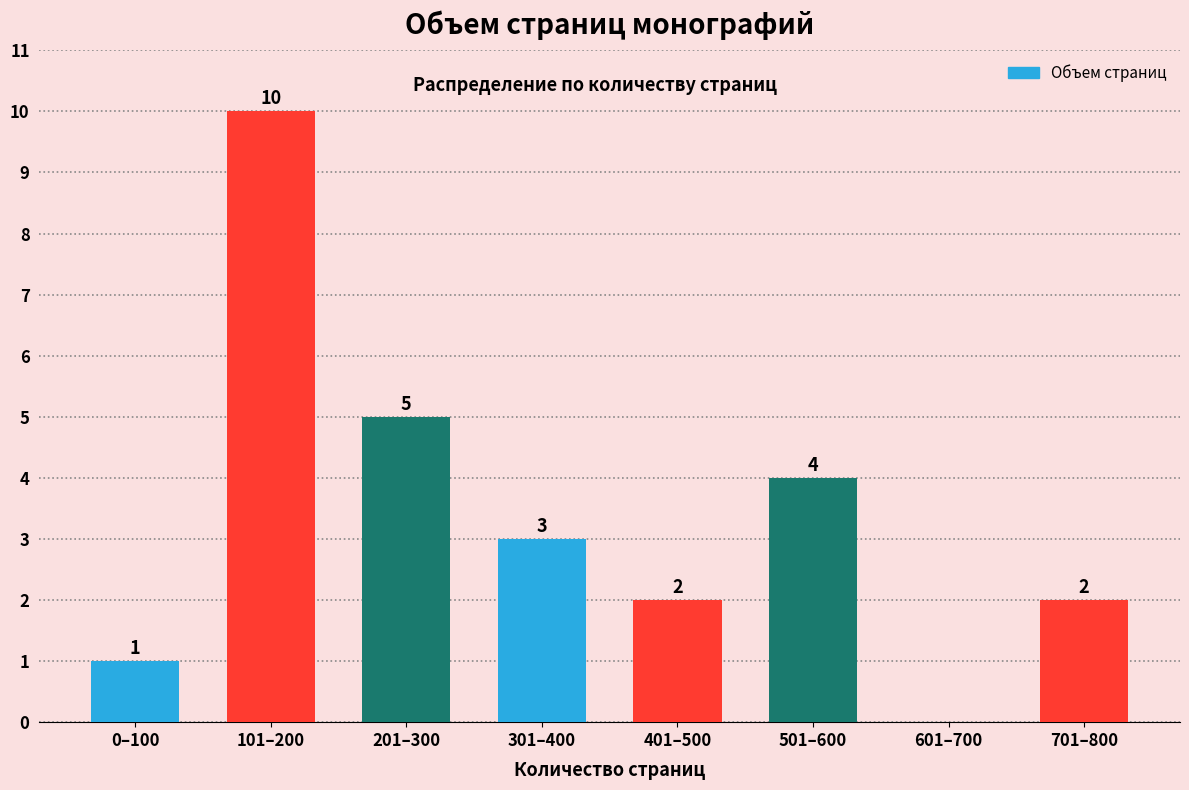

Reading right to left, what are all the values shown in this chart?

701–800=2	601–700=0	501–600=4	401–500=2	301–400=3	201–300=5	101–200=10	0–100=1